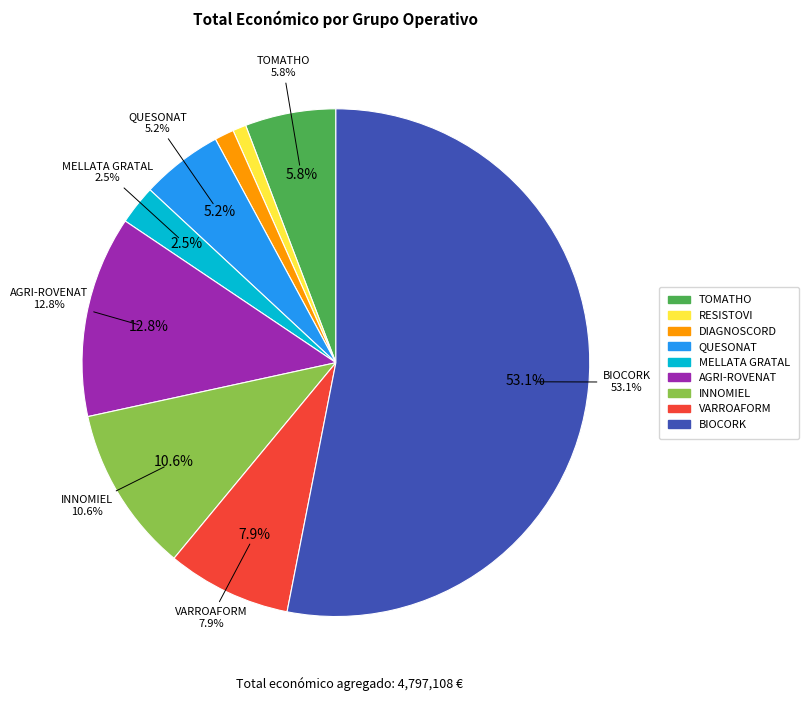

Count the number of slices in the pie.

9